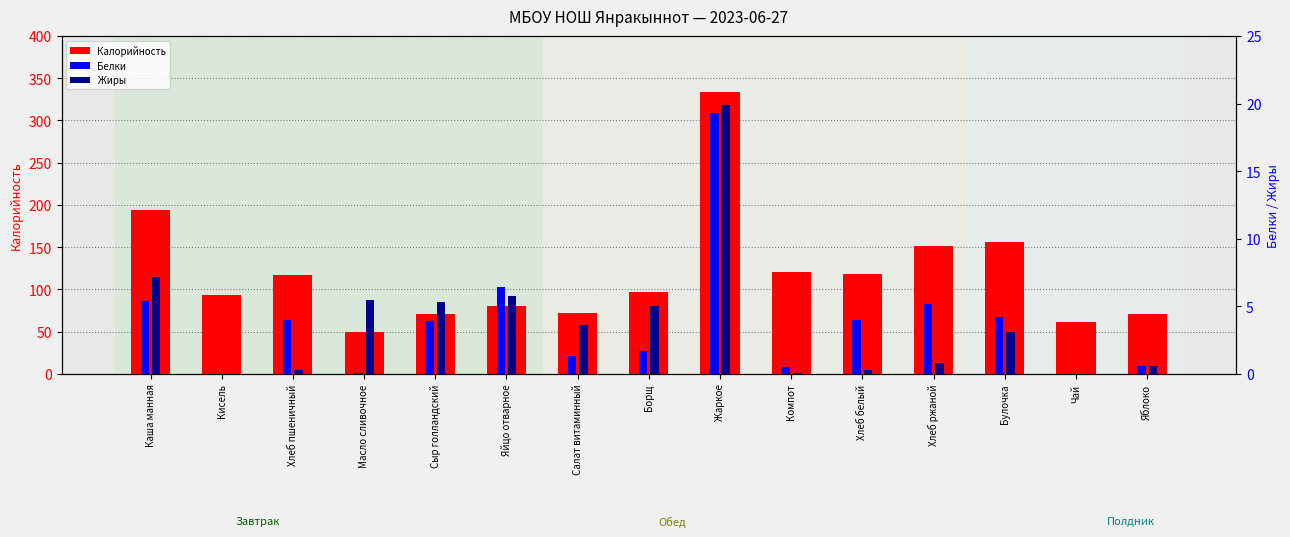

Which category has the lowest value in the Калорийность series?

Масло сливочное